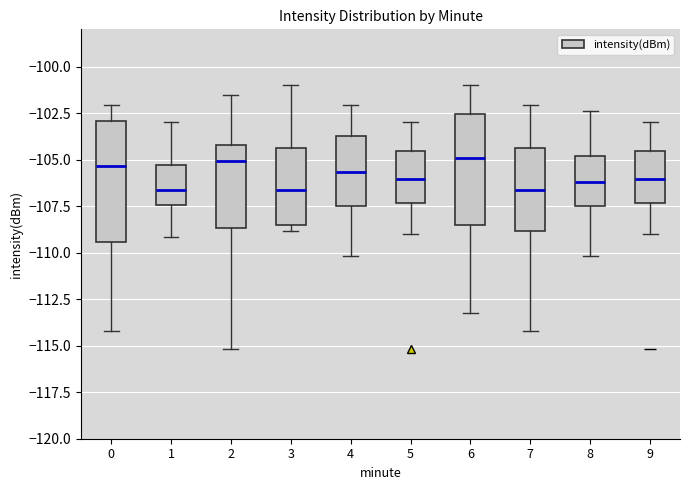

Where is the lower edge of the box at x = 1 on the y-axis? The values are not printed on the chart, so give them approximately, as read against the axis.

-107.5